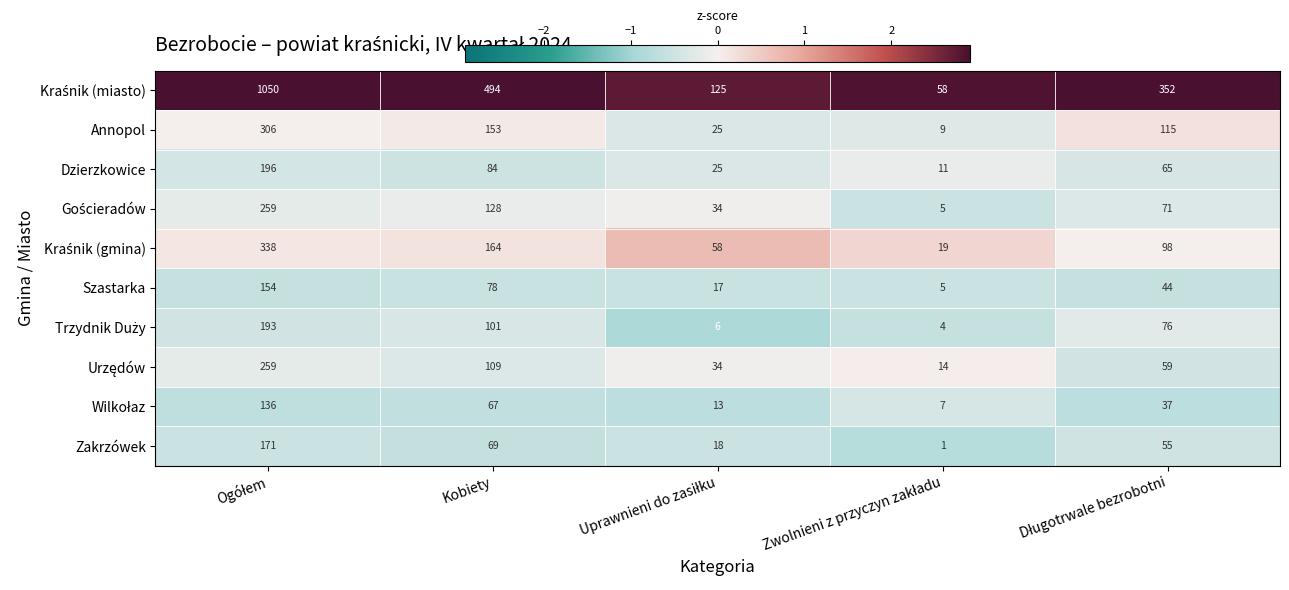

What is the difference between the second highest and minimum values in the Szastarka series?

73